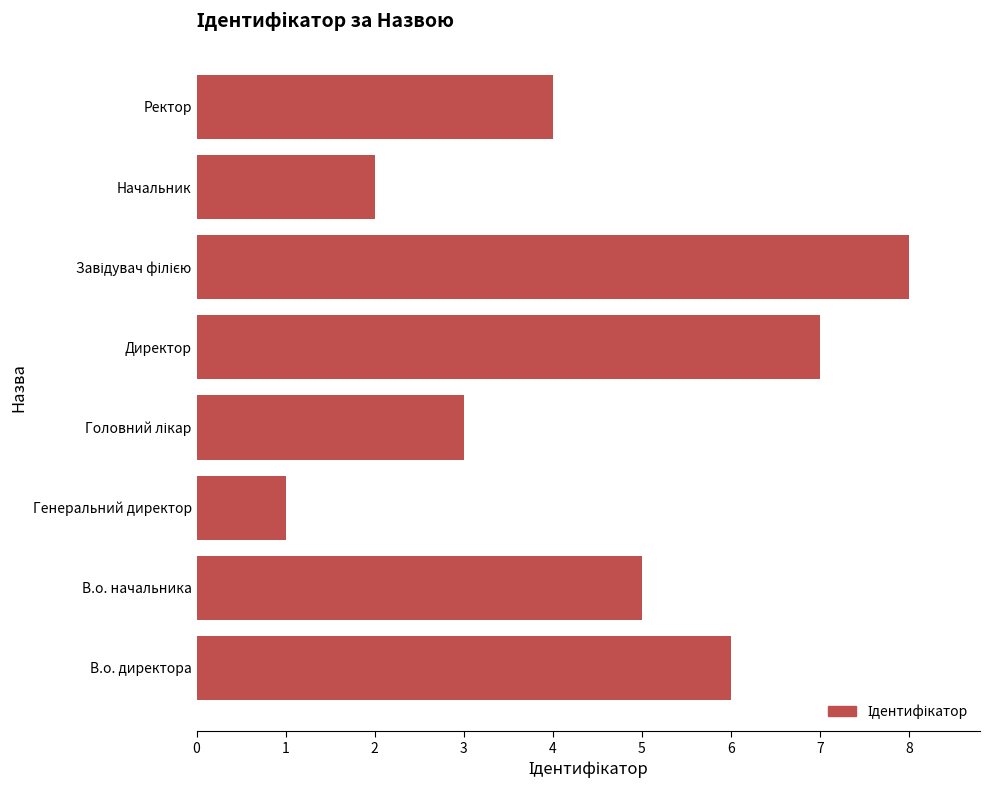

The chart shows a value of 1 at Начальник. True or false?

False